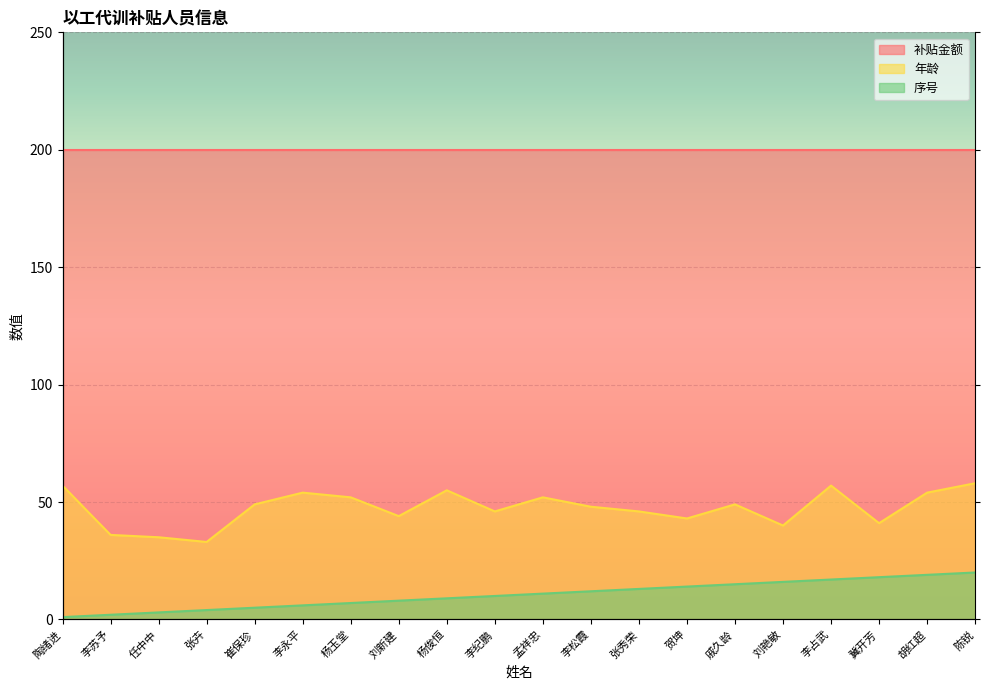

Reading left to right, extract all data points from this chart.

年龄: 陶绪进=57	李苏予=36	任中中=35	张卉=33	崔保珍=49	李永平=54	杨玉堂=52	刘新建=44	杨俊恒=55	李纪鹏=46	孟祥忠=52	李松霞=48	张秀荣=46	贺坤=43	戚久龄=49	刘艳敏=40	李占武=57	冀开芳=41	胡红超=54	陈锐=58
序号: 陶绪进=1	李苏予=2	任中中=3	张卉=4	崔保珍=5	李永平=6	杨玉堂=7	刘新建=8	杨俊恒=9	李纪鹏=10	孟祥忠=11	李松霞=12	张秀荣=13	贺坤=14	戚久龄=15	刘艳敏=16	李占武=17	冀开芳=18	胡红超=19	陈锐=20